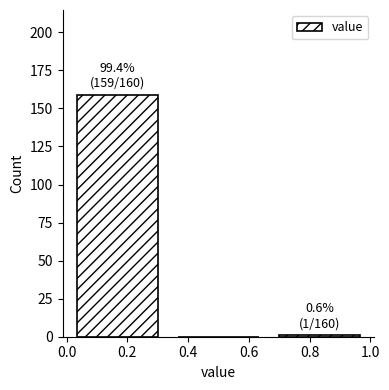

Which range on the x-axis has the tallest bar?

0.00 to 0.34